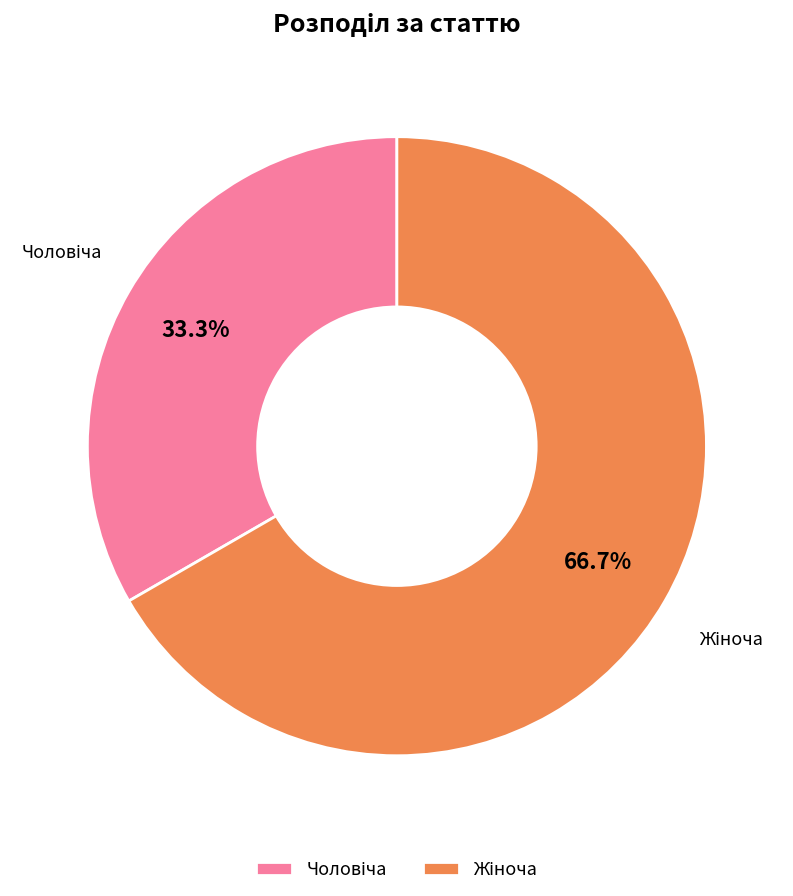

What is the change in value from Чоловіча to Жіноча?

+1